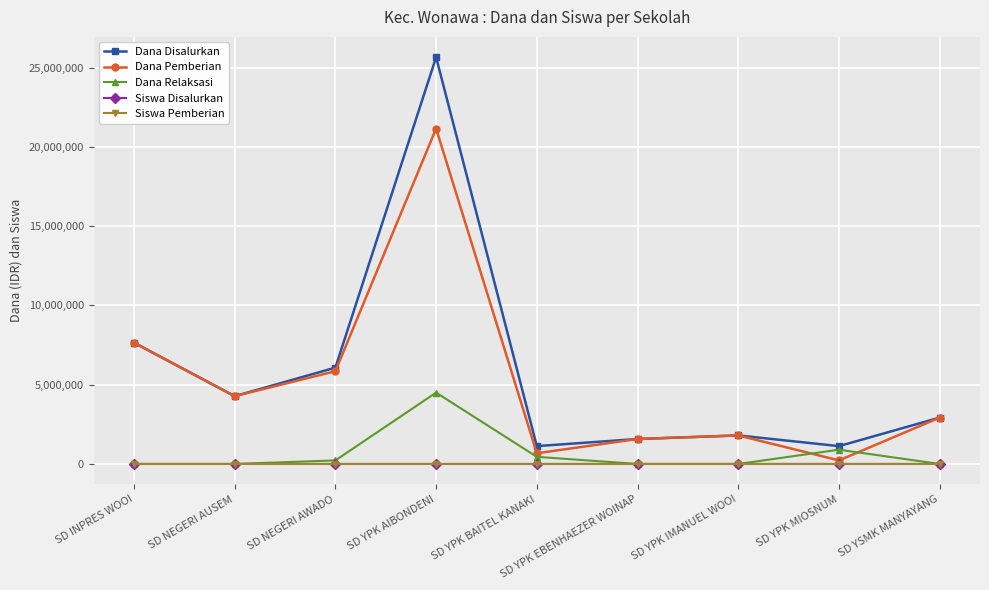

What is the difference between the highest and lowest values at SD INPRES WOOI?

7650000